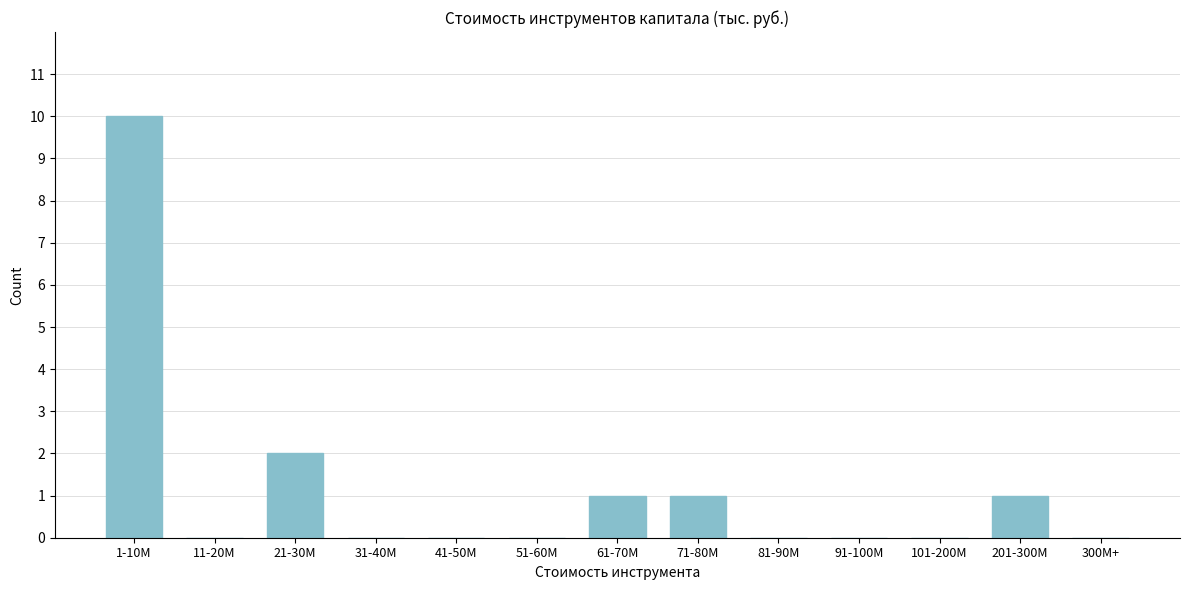

Reading left to right, extract all data points from this chart.

1-10M=10	11-20M=0	21-30M=2	31-40M=0	41-50M=0	51-60M=0	61-70M=1	71-80M=1	81-90M=0	91-100M=0	101-200M=0	201-300M=1	300M+=0